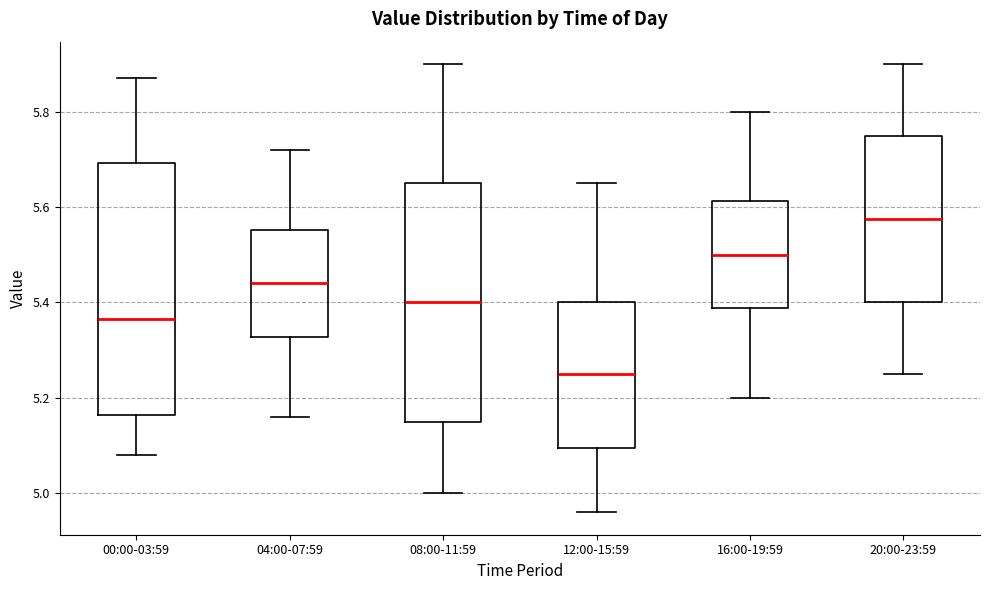

Which box is the tallest, from its lower edge to its upper edge?

00:00-03:59